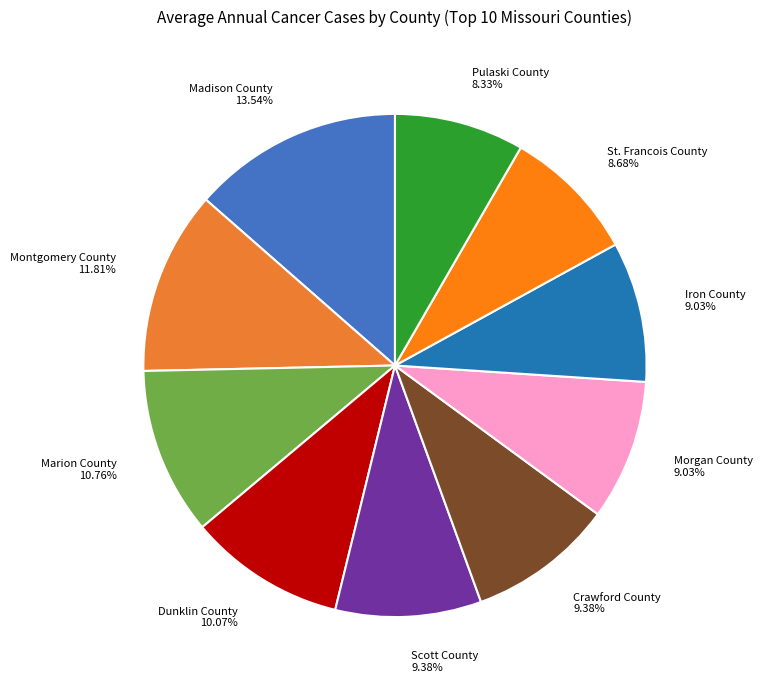

To the nearest percent, what percentage of the pie is Iron County?

9%